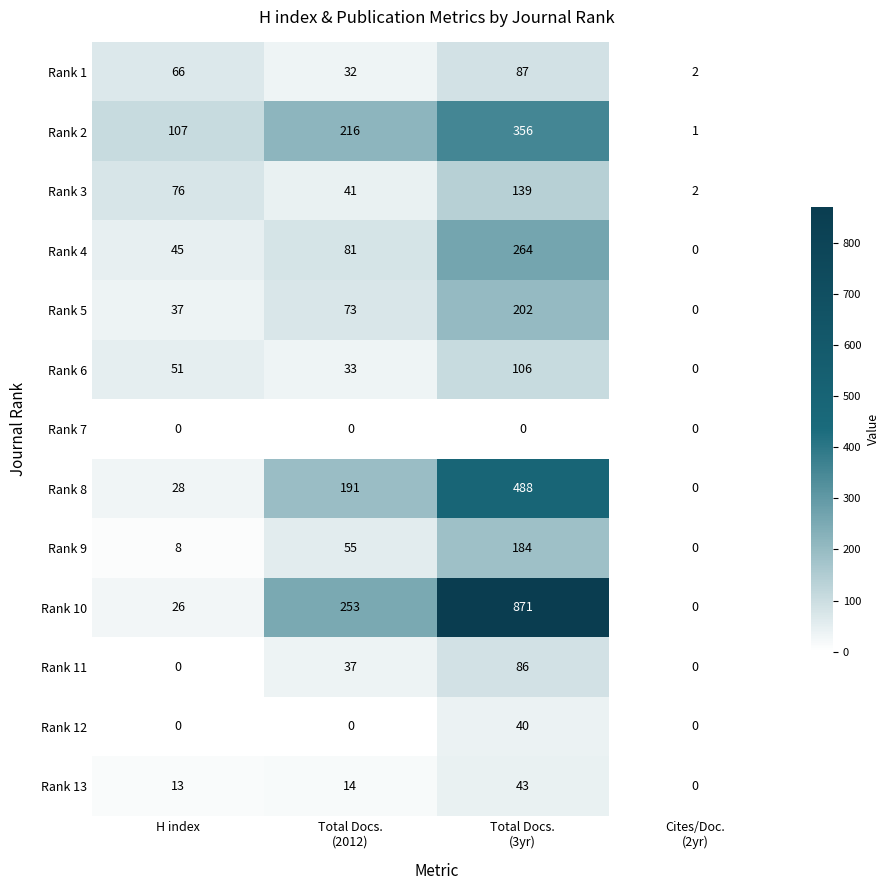

Between H index and Total Docs.
(3yr), which series saw the biggest shift?

Rank 10